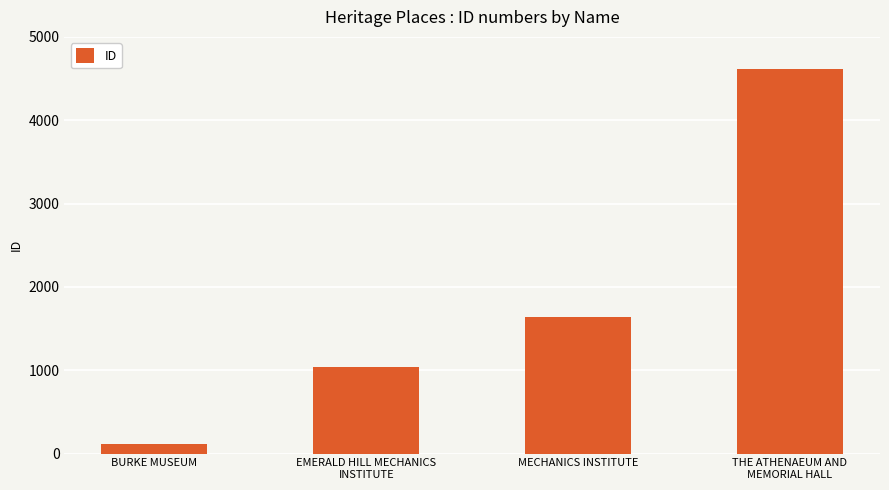

Is it true that the value at THE ATHENAEUM AND
MEMORIAL HALL is 4612?

True